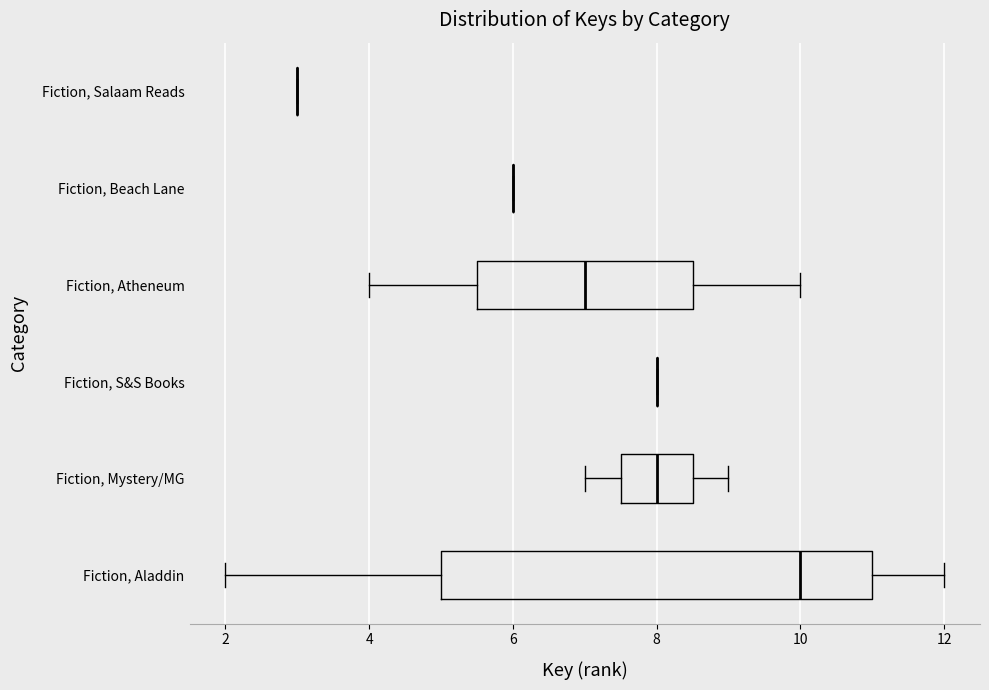

Which box is the widest, from its left edge to its right edge?

Fiction, Aladdin